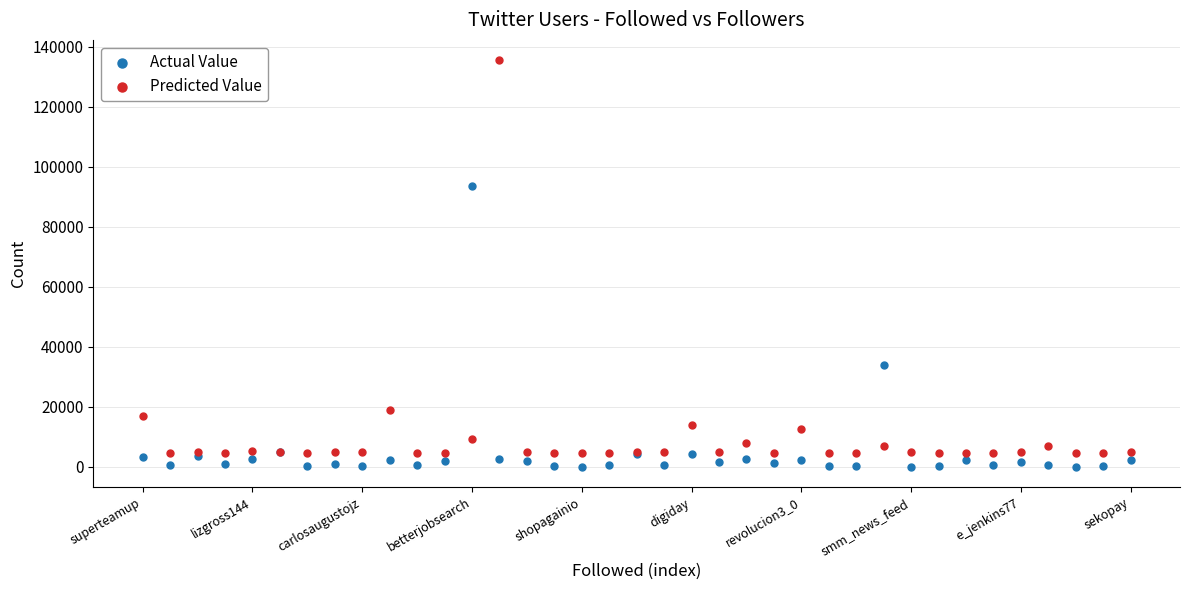

Which series has the largest Y range (max minus min)?

Predicted Value